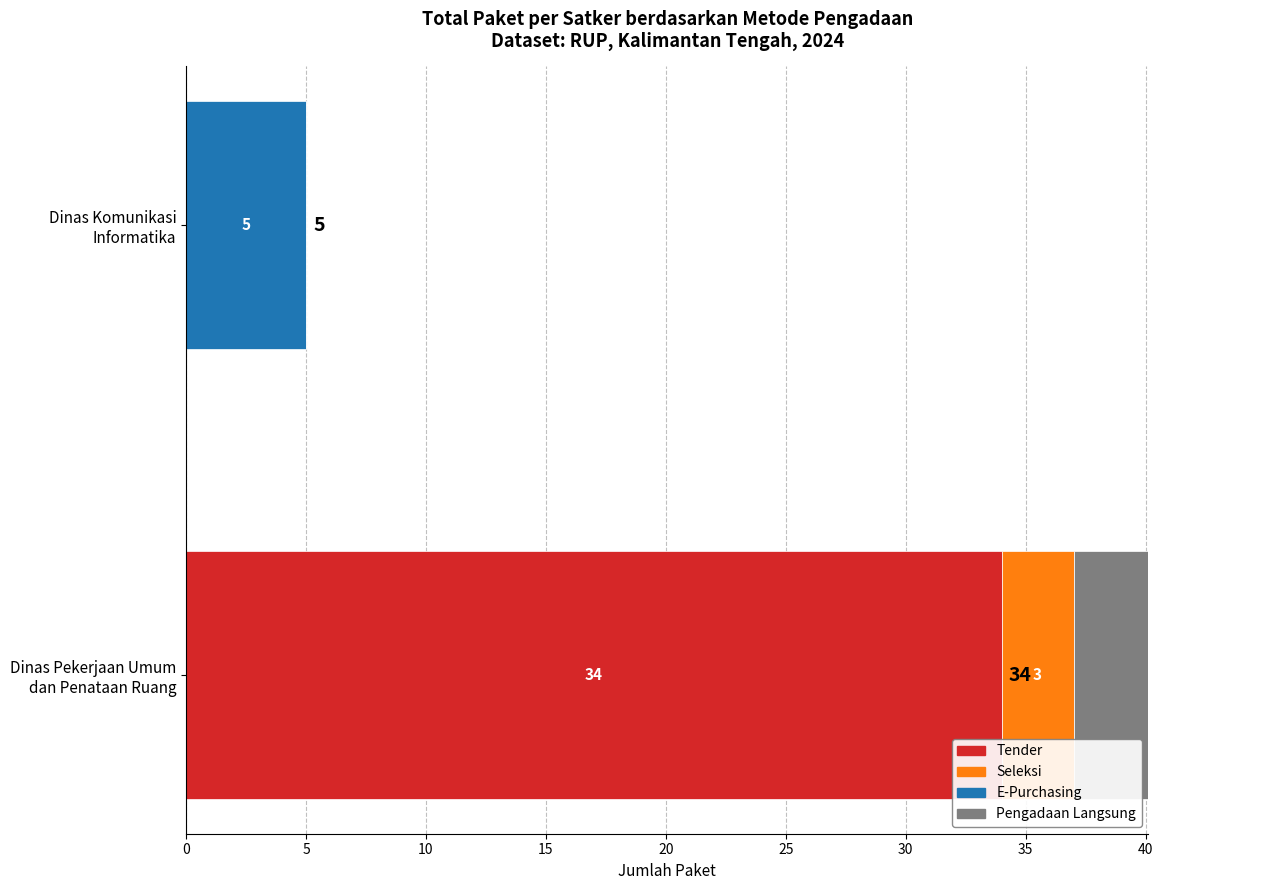

How many groups of bars are there?

2